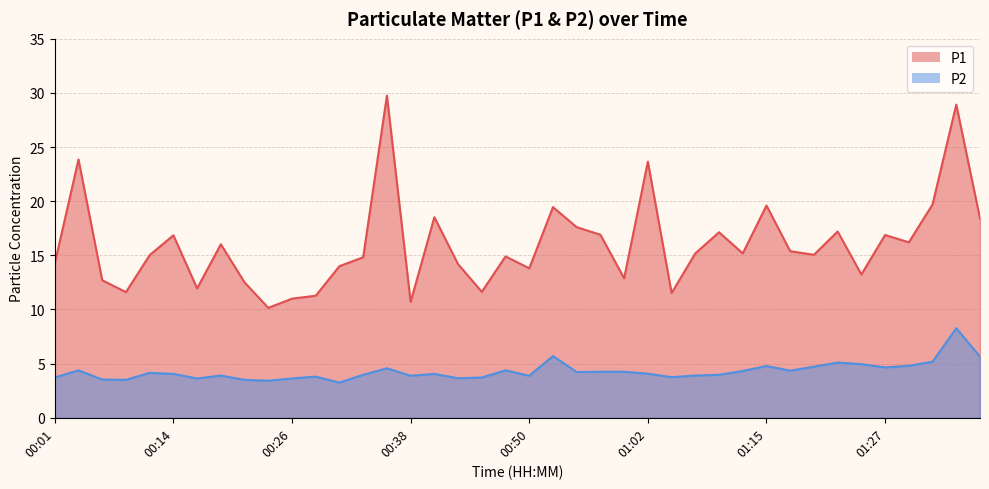

True or false: P2 and P1 intersect in this chart.

False